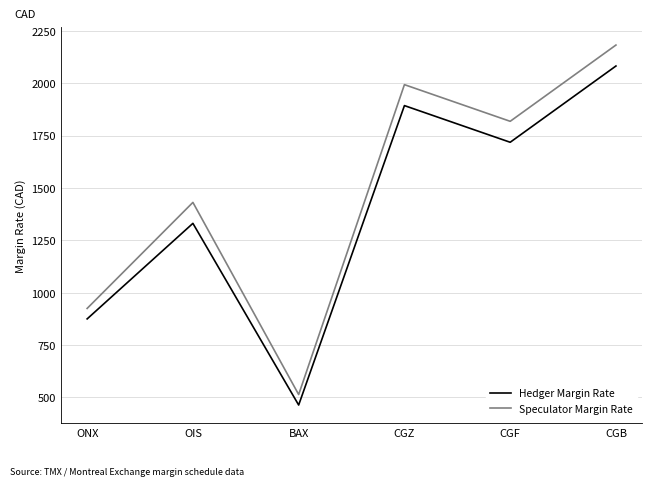

The value of Hedger Margin Rate at OIS is 1331. True or false?

True